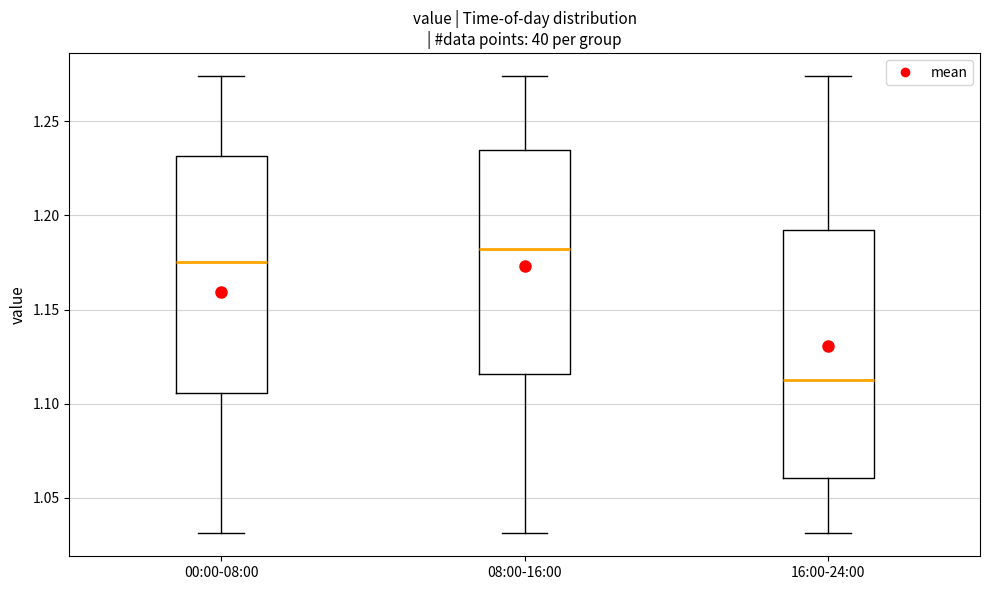

Reading left to right, transcribe this box plot: for each box, give where its median line is, the range the box spans, and where its two whiskers end, as read against the y-axis. The values are not printed on the chart, so give them approximately, as read against the axis.

00:00-08:00: median 1.175, box 1.105 to 1.230, whiskers 1.030 to 1.275
08:00-16:00: median 1.180, box 1.115 to 1.235, whiskers 1.030 to 1.275
16:00-24:00: median 1.115, box 1.060 to 1.190, whiskers 1.030 to 1.275